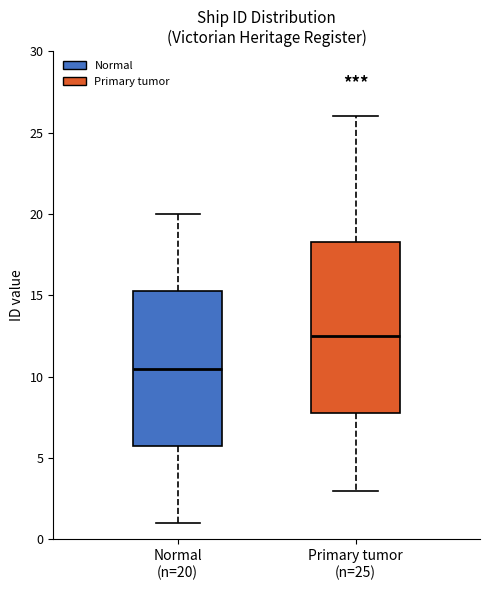

Reading left to right, transcribe this box plot: for each box, give where its median line is, the range the box spans, and where its two whiskers end, as read against the y-axis. The values are not printed on the chart, so give them approximately, as read against the axis.

Normal (n=20): median 10.5, box 6.0 to 15.5, whiskers 1.0 to 20.0
Primary tumor (n=25): median 12.5, box 8.0 to 18.5, whiskers 3.0 to 26.0